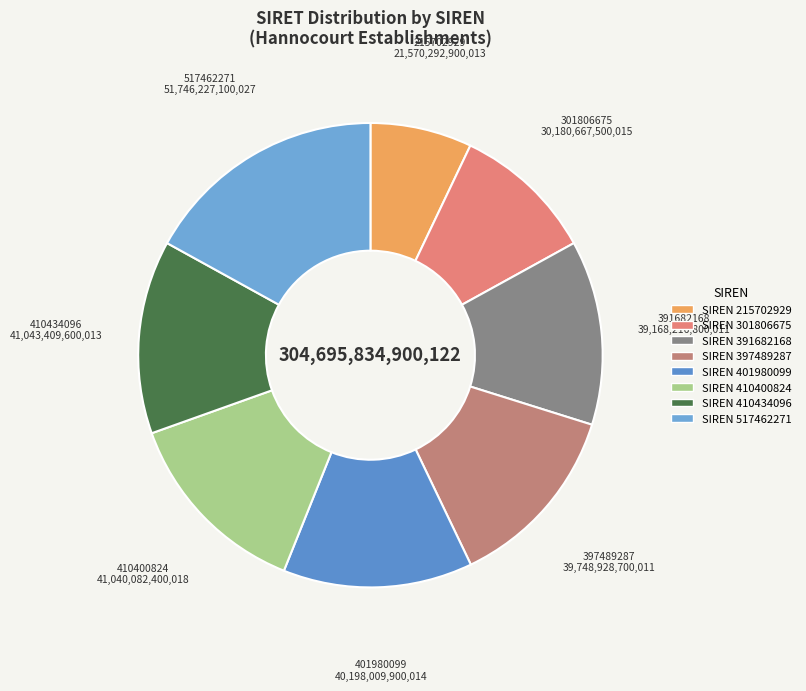

Is there any slice that represents more than half of the pie?

No